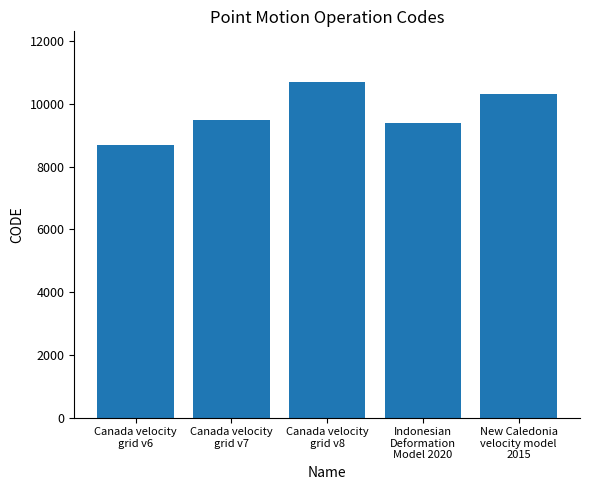

The value at Indonesian
Deformation
Model 2020 is 9375. True or false?

True